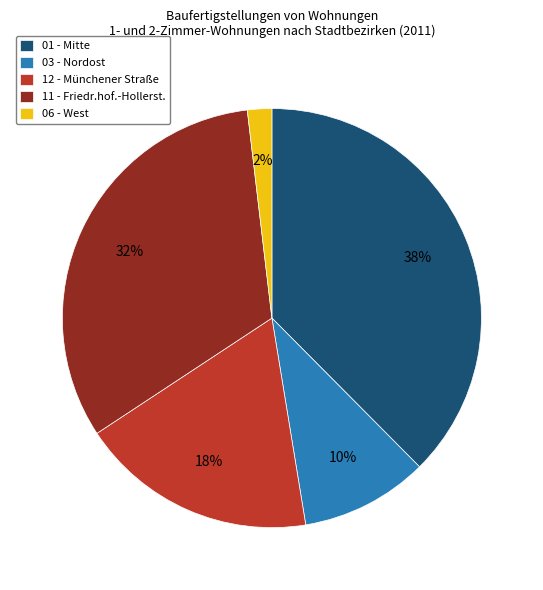

Between 12 - Münchener Straße and 03 - Nordost, which is larger?

12 - Münchener Straße